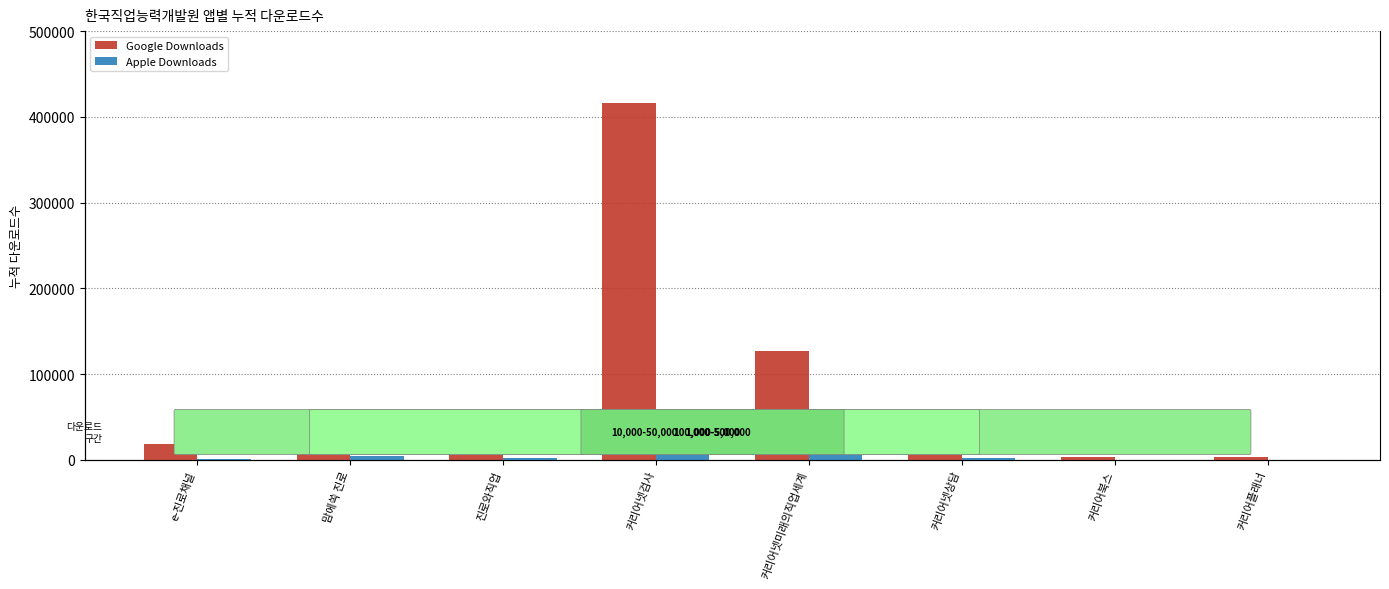

What is the maximum value shown in the chart?

416209